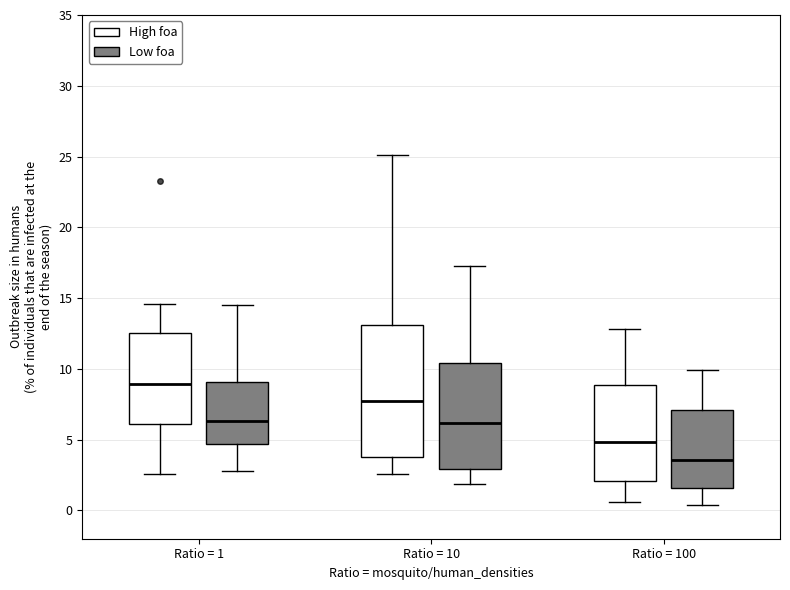

Where does the upper whisker of the box for Ratio = 10 (High foa) end on the y-axis? The values are not printed on the chart, so give them approximately, as read against the axis.

25.0